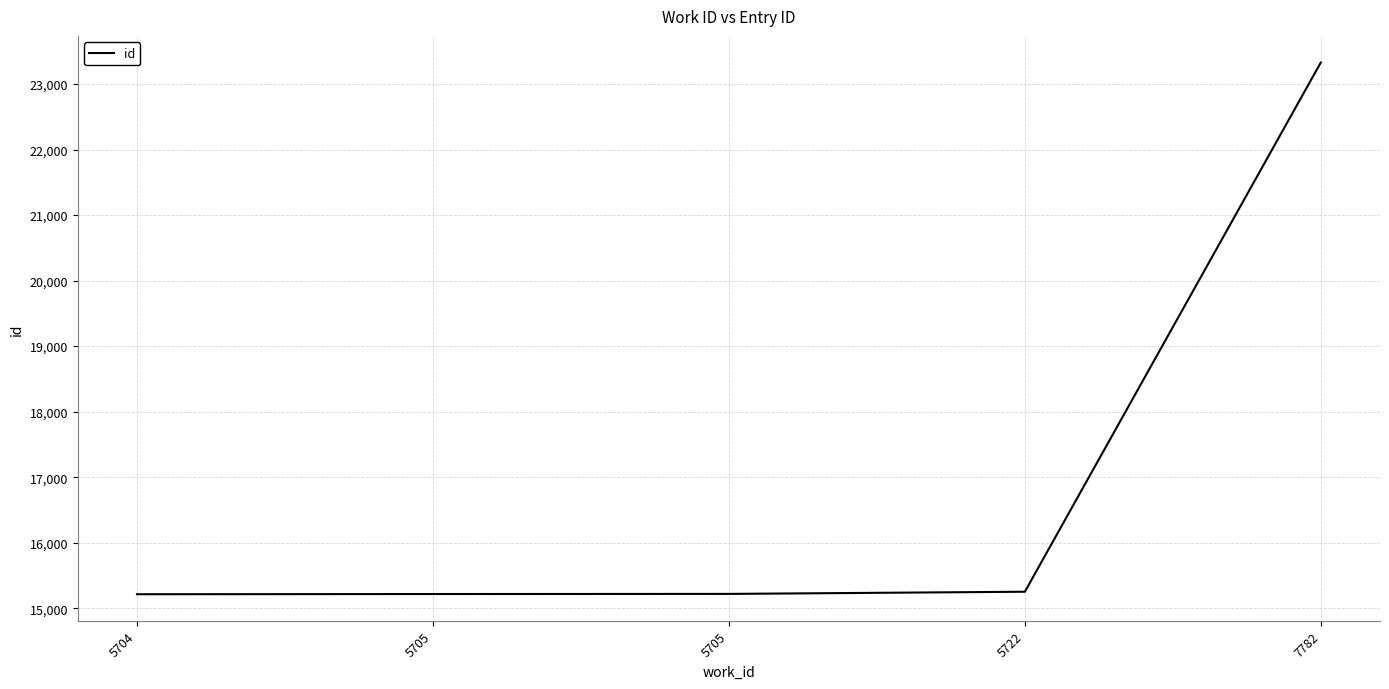

Approximately how many times larger is the value at 5705 compared to 5705?

1.0